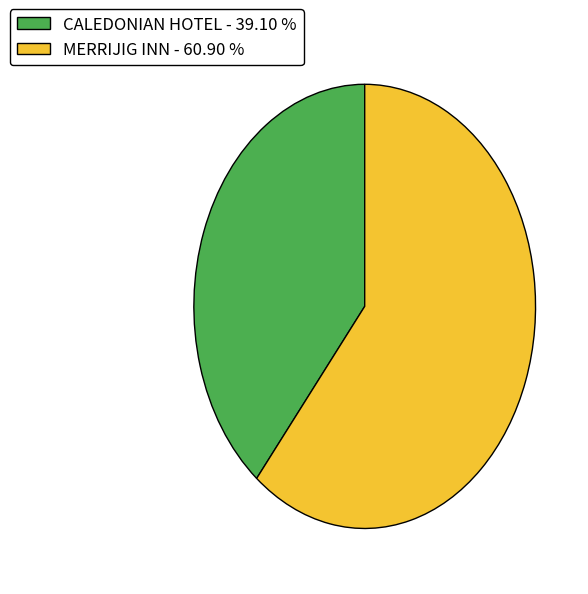

What is the smallest slice in the pie chart?

CALEDONIAN HOTEL